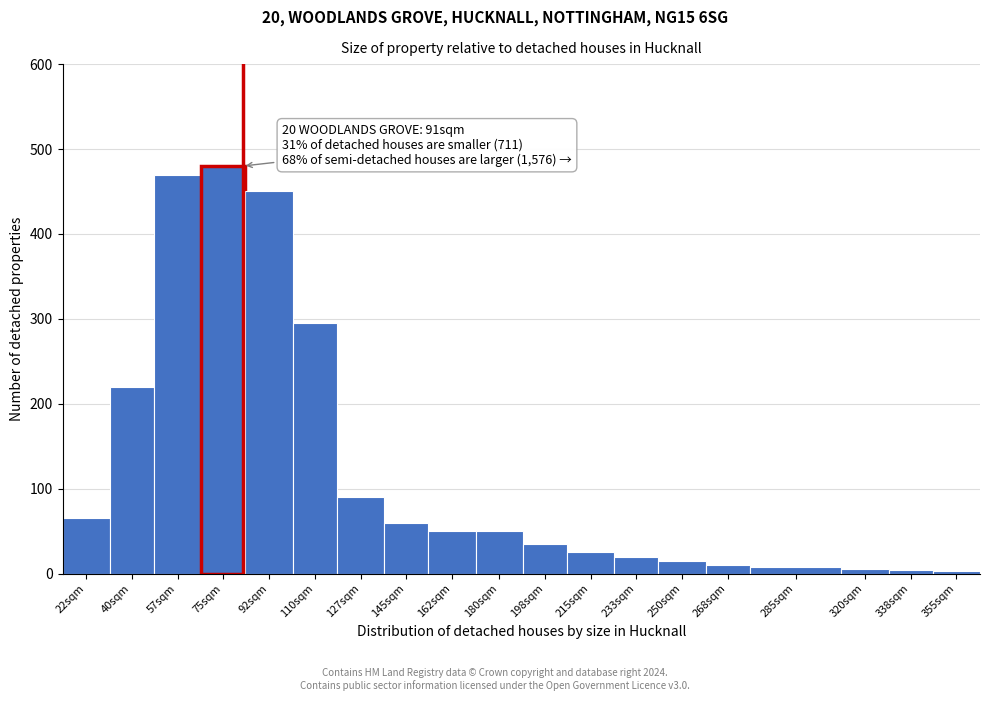

What is the difference between the second highest and minimum values?

467